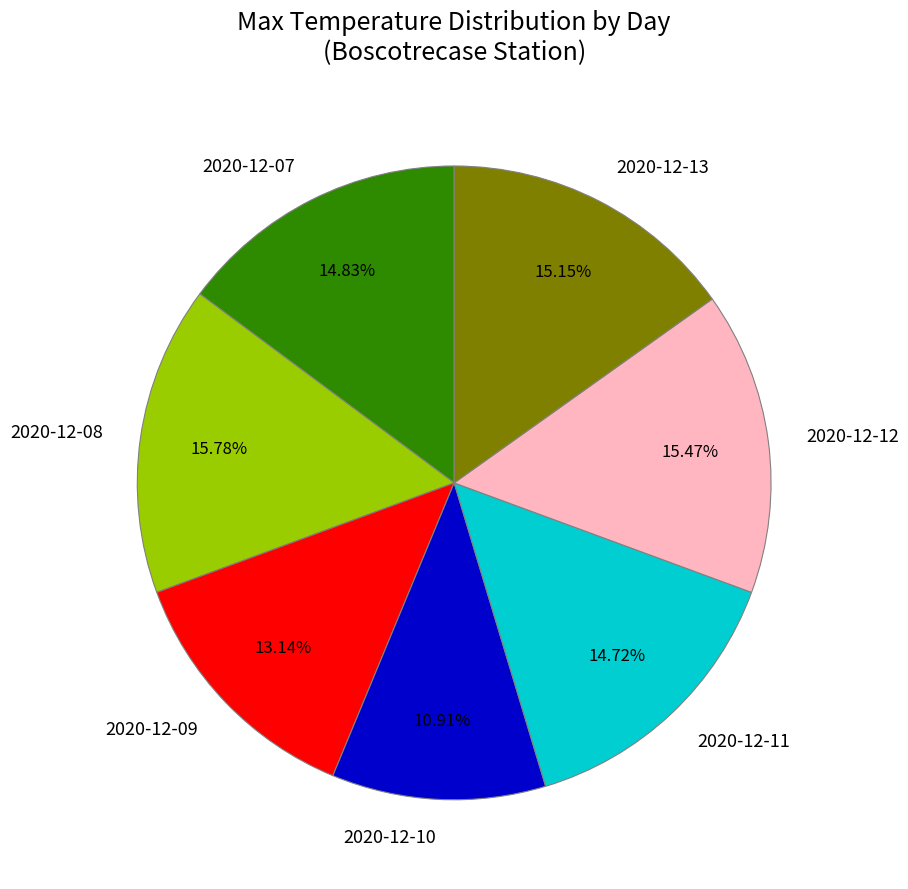

What is the ratio of the value at 2020-12-08 to the value at 2020-12-09?

1.2